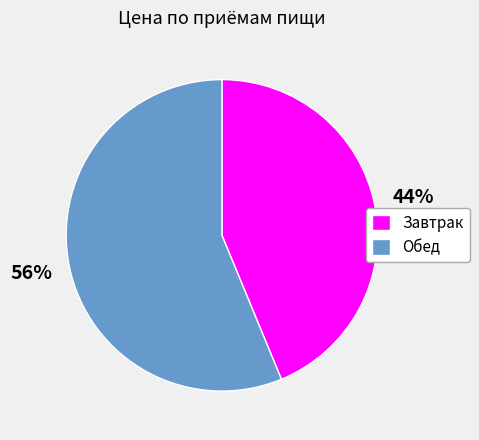

Rank the categories by value from lowest to highest.

Завтрак, Обед